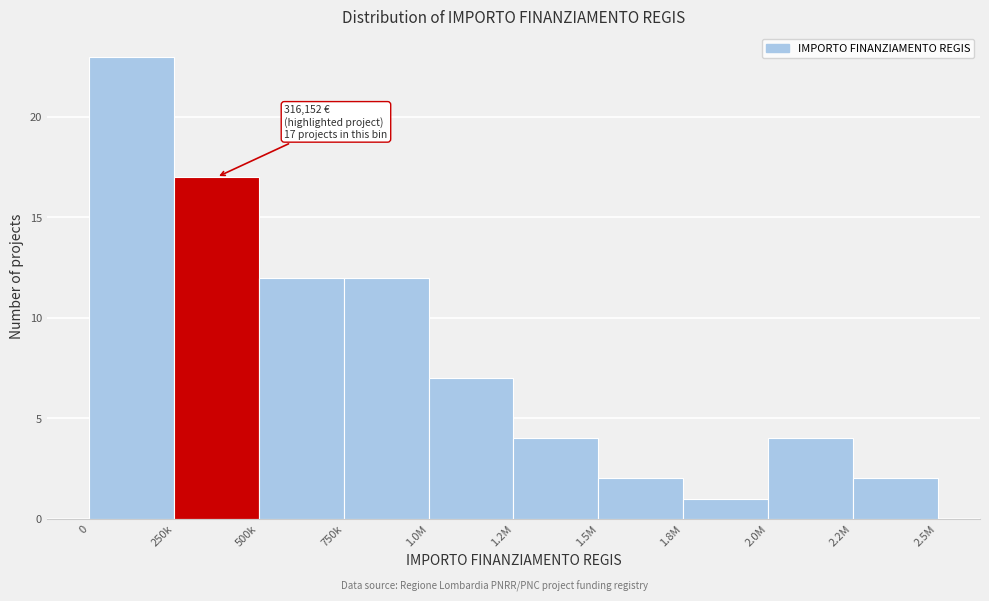

Reading left to right, transcribe all the data shown in this chart.

0=23	250k=17	500k=12	750k=12	1.0M=7	1.2M=4	1.5M=2	1.8M=1	2.0M=4	2.2M=2